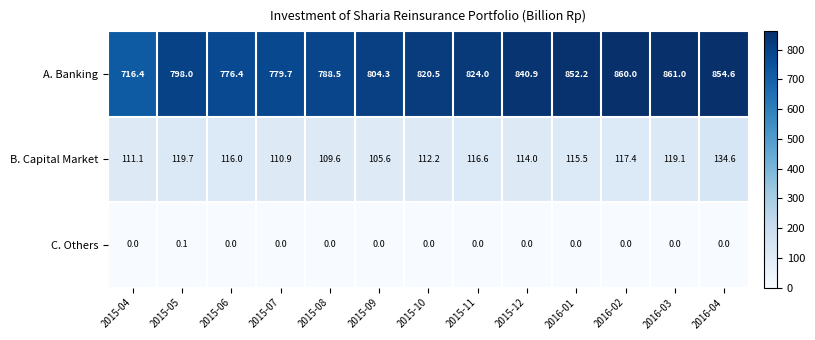

The value of B. Capital Market at 2015-10 is 152.3. True or false?

False